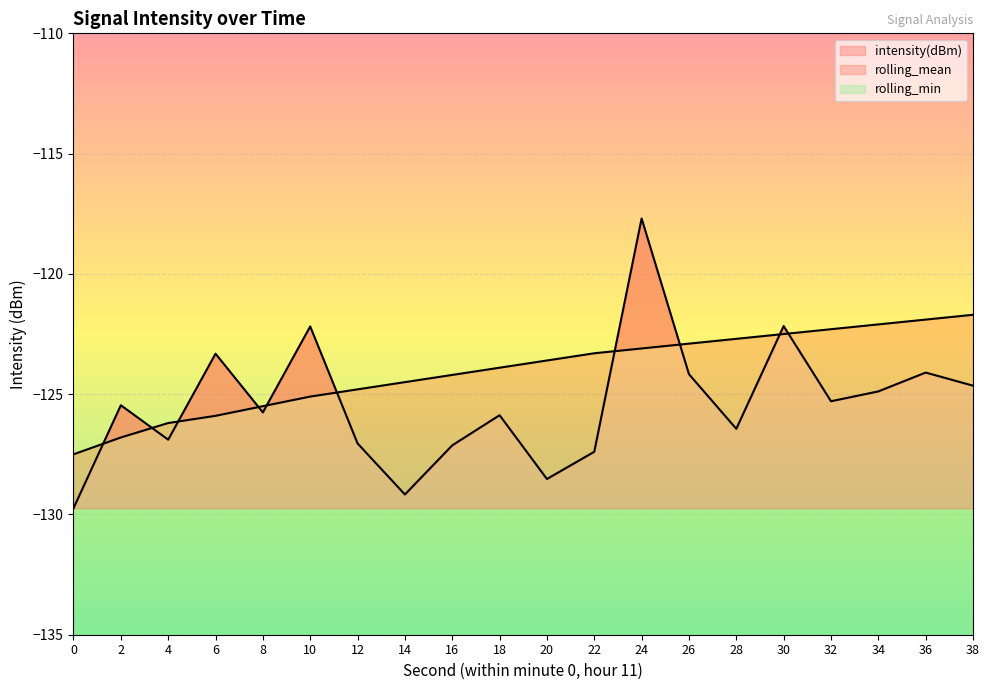

The intensity(dBm) series shows -55.7 at 32. True or false?

False